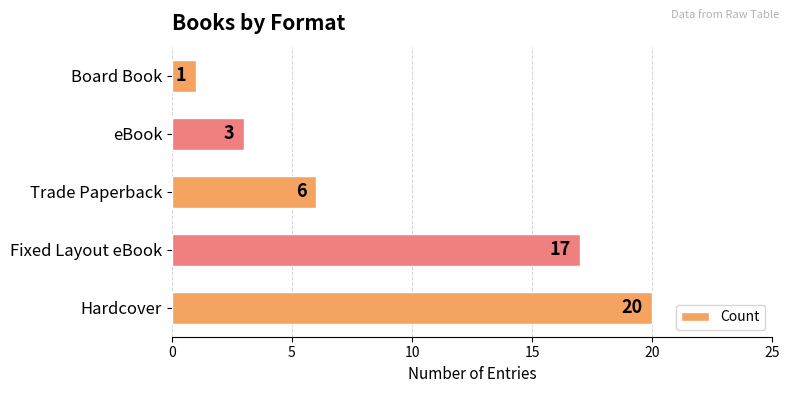

What is the maximum value shown in the chart?

20